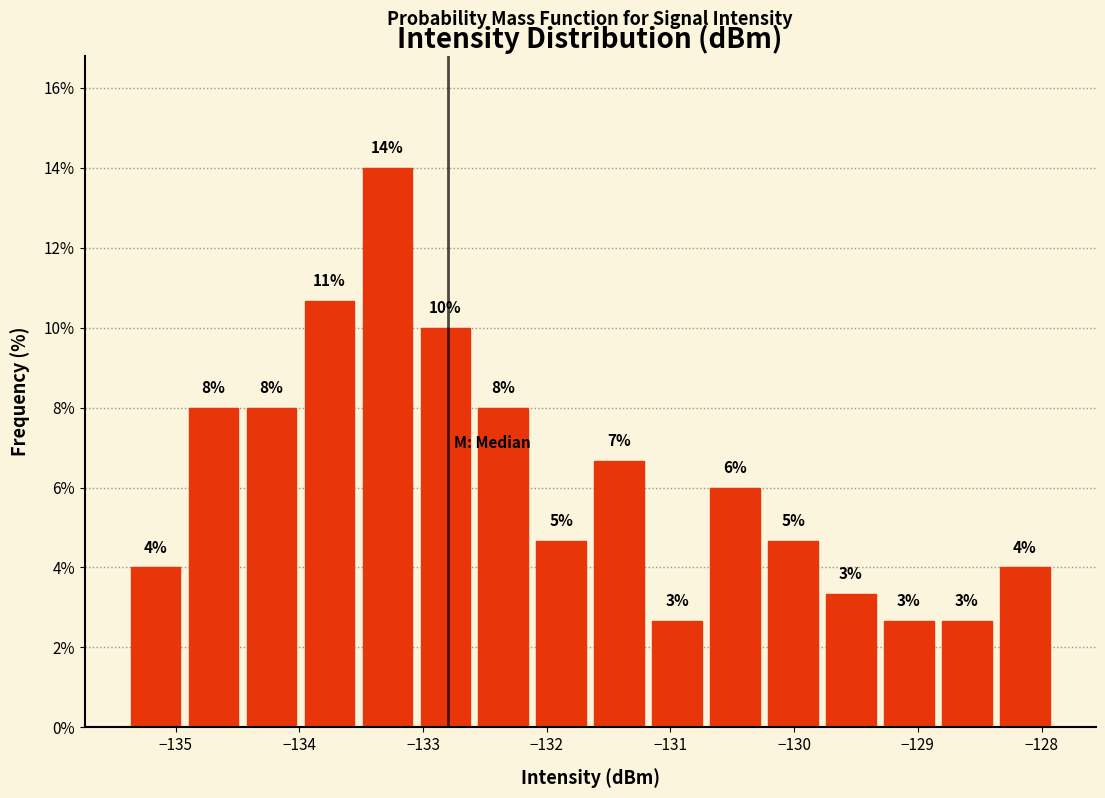

Over which range of the x-axis is the bar tallest?

-133.5 to -133.1